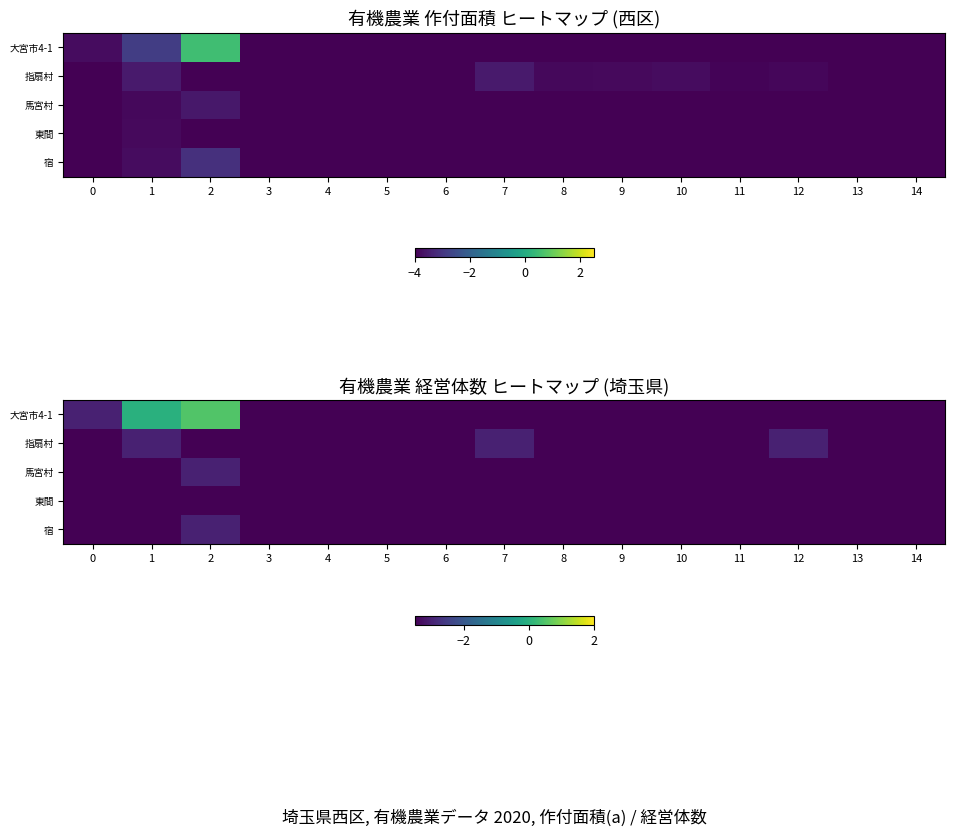

The 東間 series shows -4.0 at 12. True or false?

True